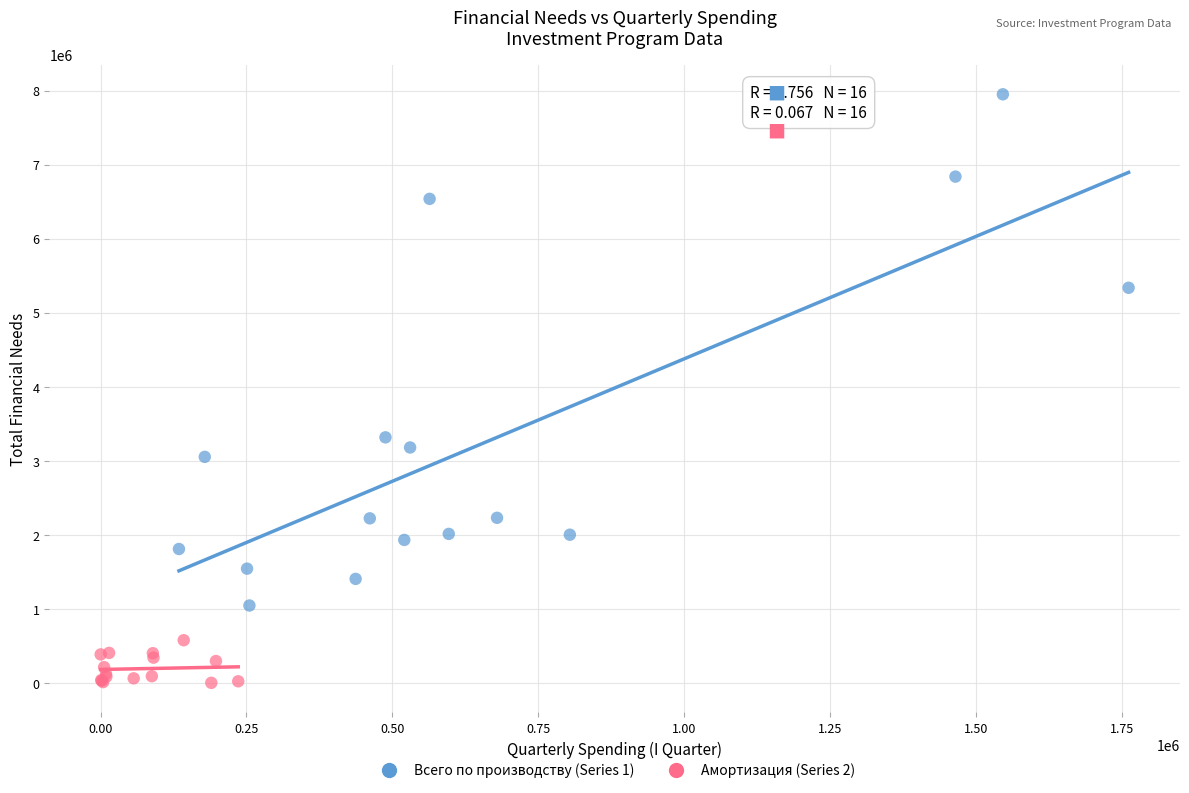

Which series reaches the maximum Y coordinate?

Всего по производству (Series 1)